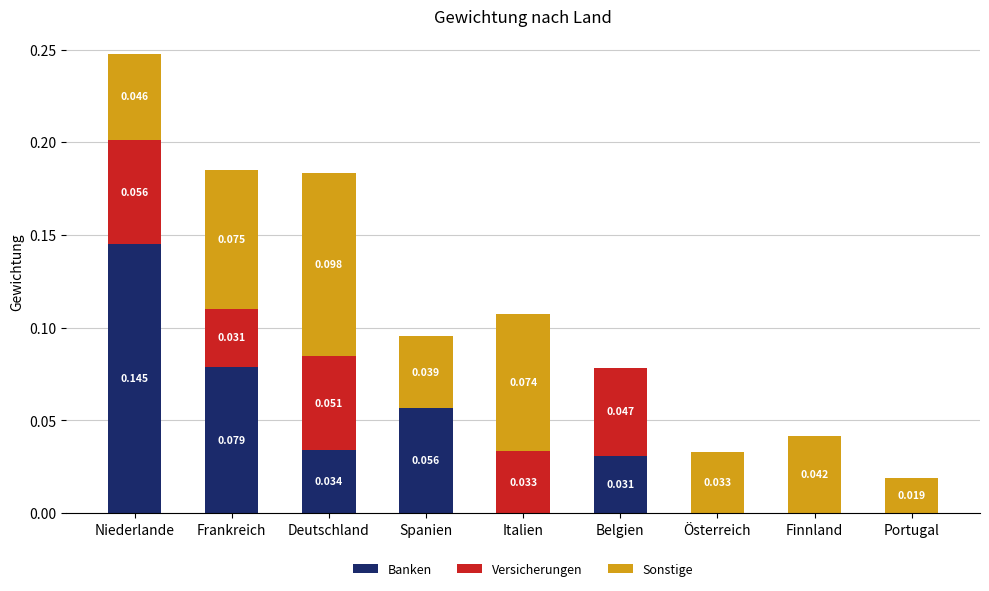

Which category has the highest value in the Banken series?

Niederlande